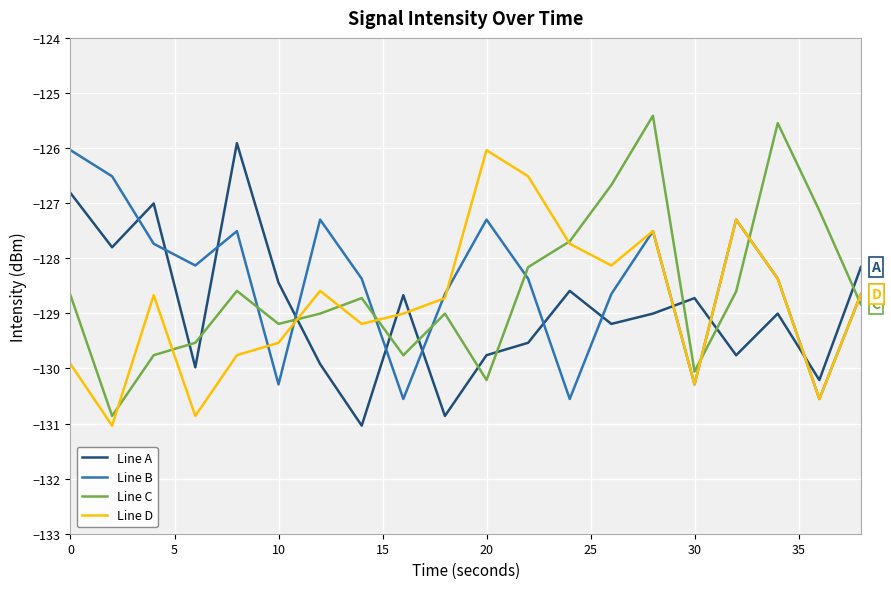

What is the smallest value displayed?

-131.0